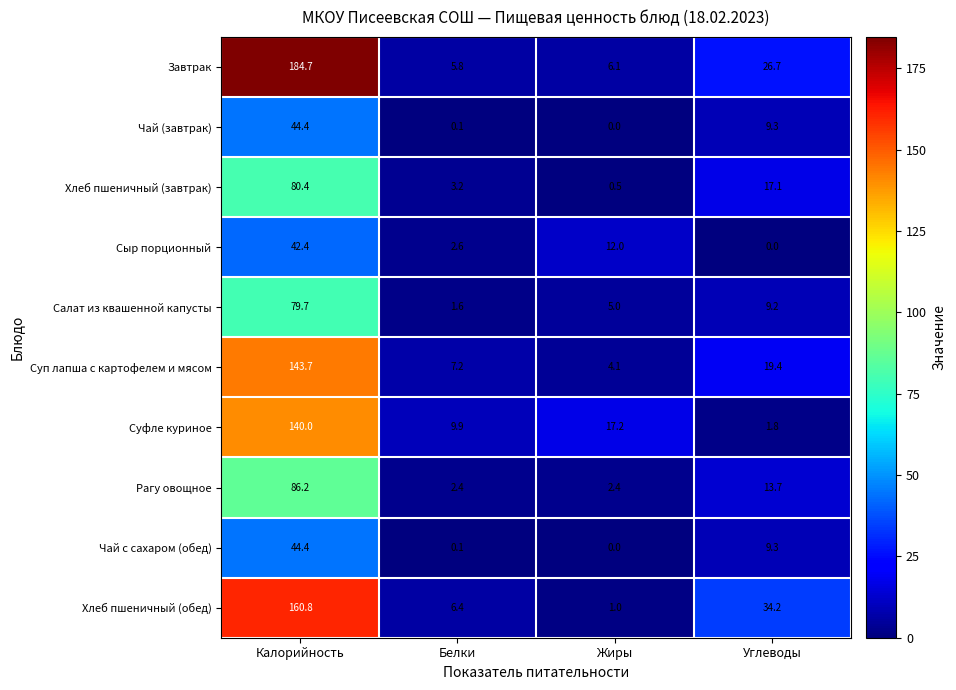

What value does the Суфле куриное series have at Белки?

9.9